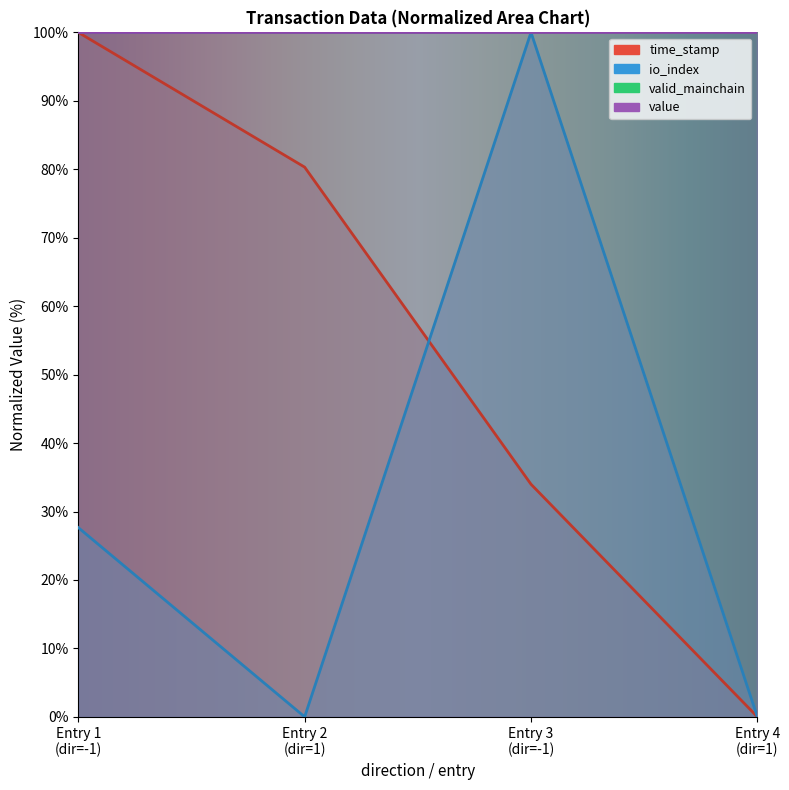

True or false: io_index and time_stamp cross at least once.

True